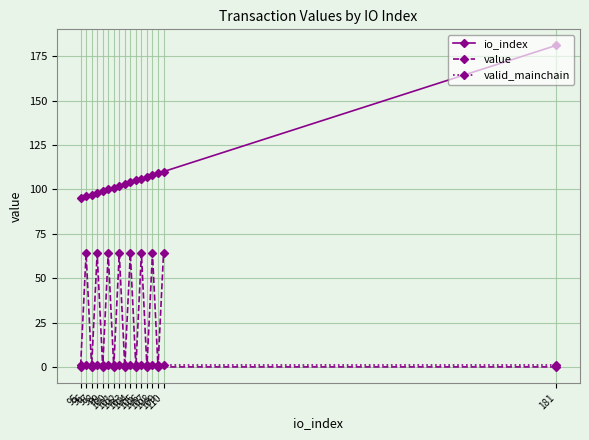

At 104, list the series in order from smallest to largest.

valid_mainchain, value, io_index